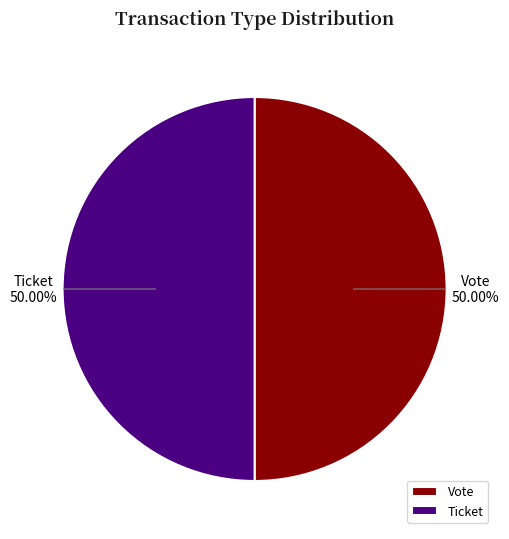

Do Ticket and Vote together represent more than half of the pie?

Yes